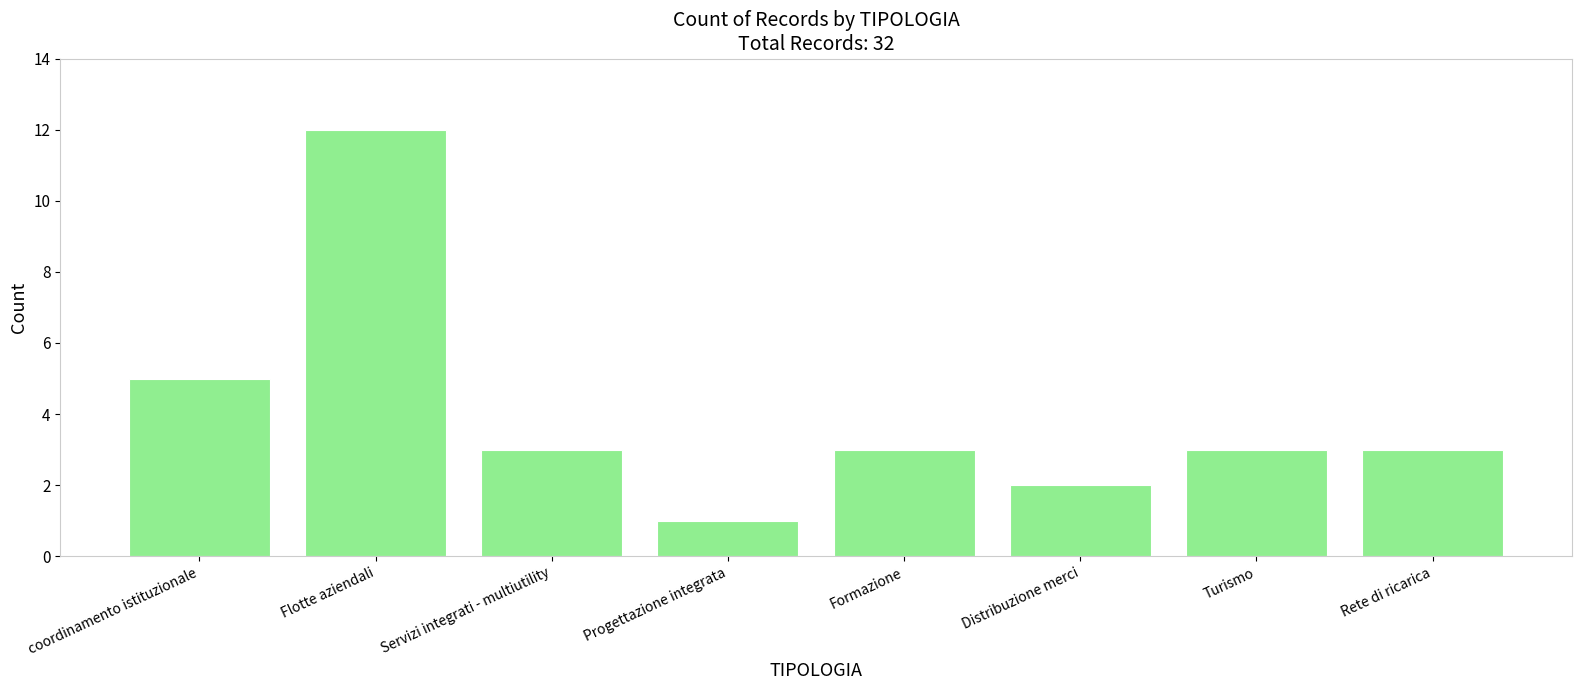

Reading left to right, transcribe all the data shown in this chart.

coordinamento istituzionale=5	Flotte aziendali=12	Servizi integrati - multiutility=3	Progettazione integrata=1	Formazione=3	Distribuzione merci=2	Turismo=3	Rete di ricarica=3